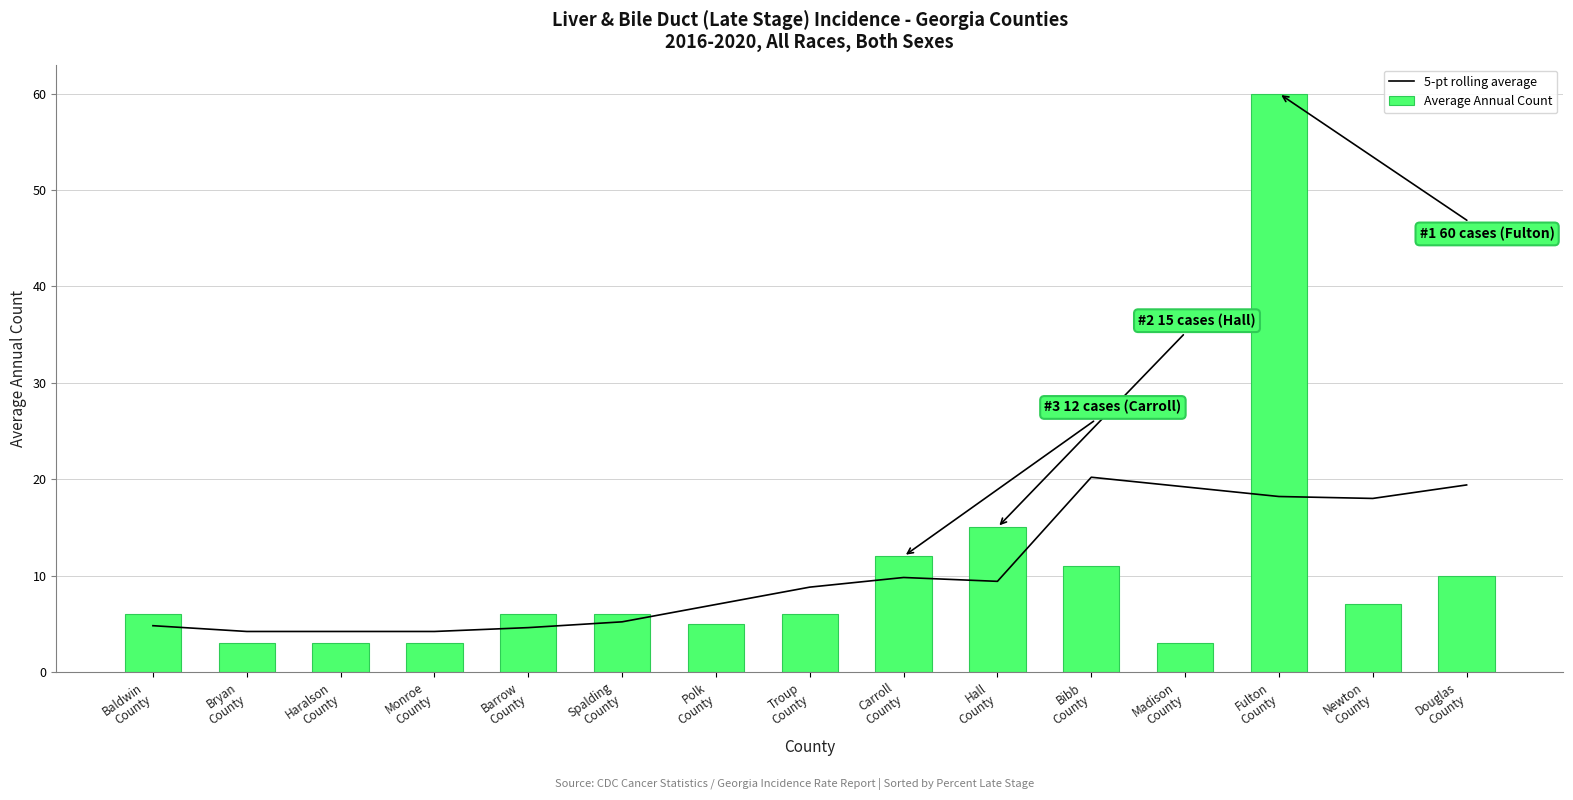

Reading left to right, transcribe all the data shown in this chart.

5-pt rolling average: Baldwin
County=4.8	Bryan
County=4.2	Haralson
County=4.2	Monroe
County=4.2	Barrow
County=4.6	Spalding
County=5.2	Polk
County=7.0	Troup
County=8.8	Carroll
County=9.8	Hall
County=9.4	Bibb
County=20.2	Madison
County=19.2	Fulton
County=18.2	Newton
County=18.0	Douglas
County=19.4
Average Annual Count: Baldwin
County=6.0	Bryan
County=3.0	Haralson
County=3.0	Monroe
County=3.0	Barrow
County=6.0	Spalding
County=6.0	Polk
County=5.0	Troup
County=6.0	Carroll
County=12.0	Hall
County=15.0	Bibb
County=11.0	Madison
County=3.0	Fulton
County=60.0	Newton
County=7.0	Douglas
County=10.0